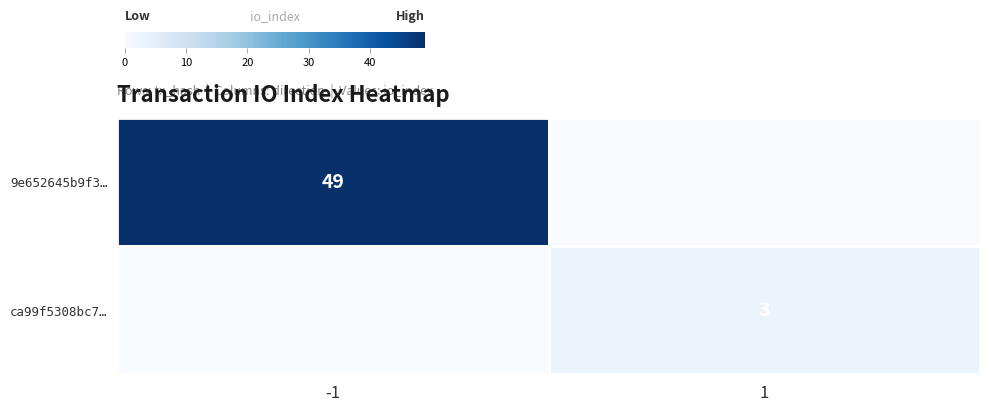

The 9e652645b9f3… series shows 49 at -1. True or false?

True